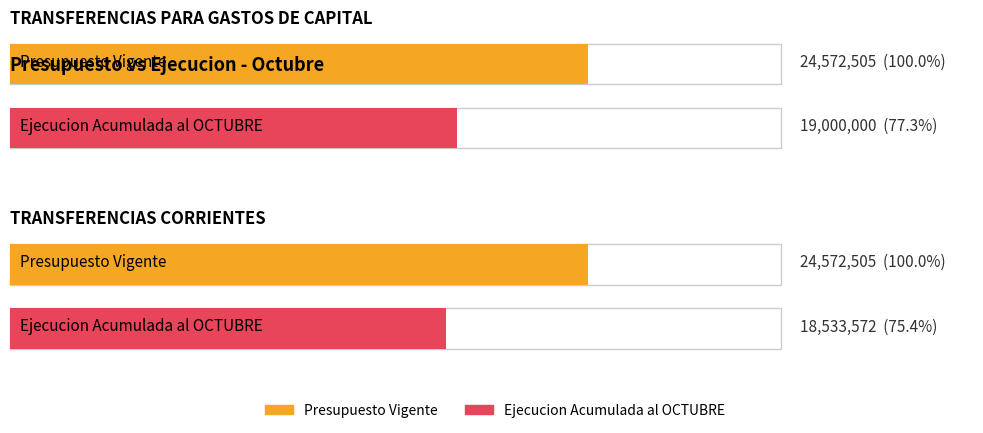

Read the Ejecucion Acumulada al OCTUBRE value at TRANSFERENCIAS CORRIENTES.

18533572